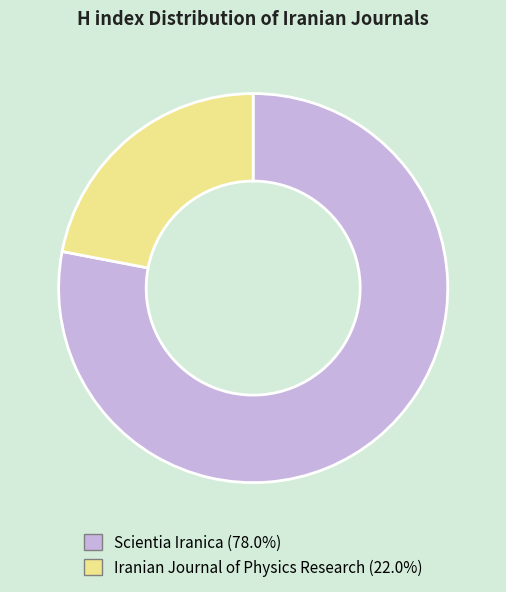

Approximately how many times larger is the value at Iranian Journal of Physics Research (22.0%) compared to Scientia Iranica (78.0%)?

0.3